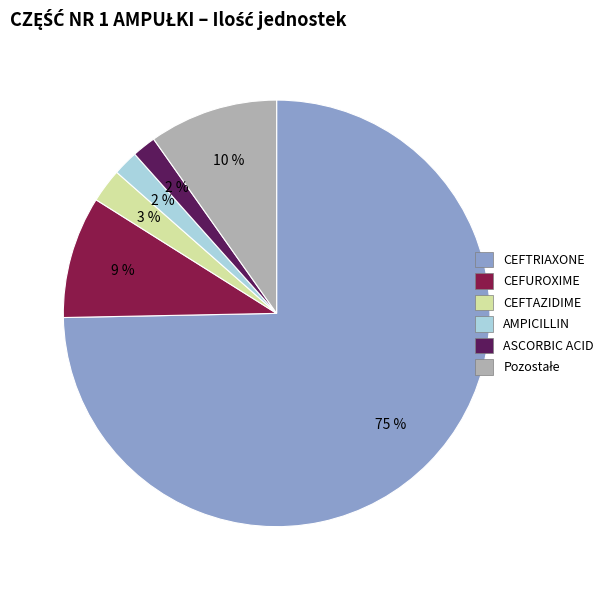

Is there any slice that represents more than half of the pie?

Yes